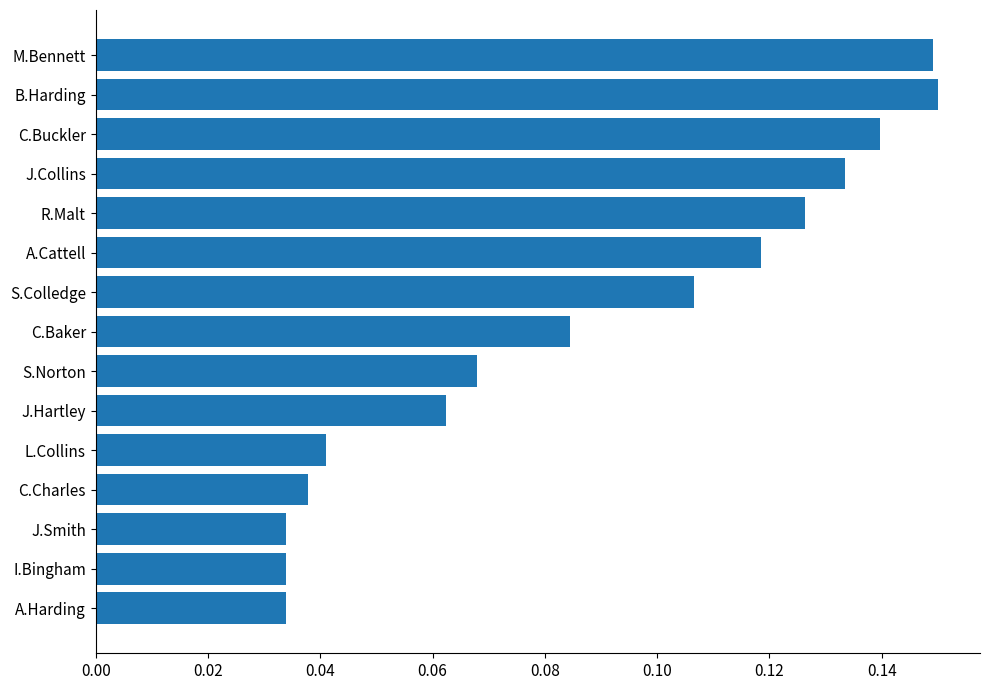

How many values are between 0 and 1?

15